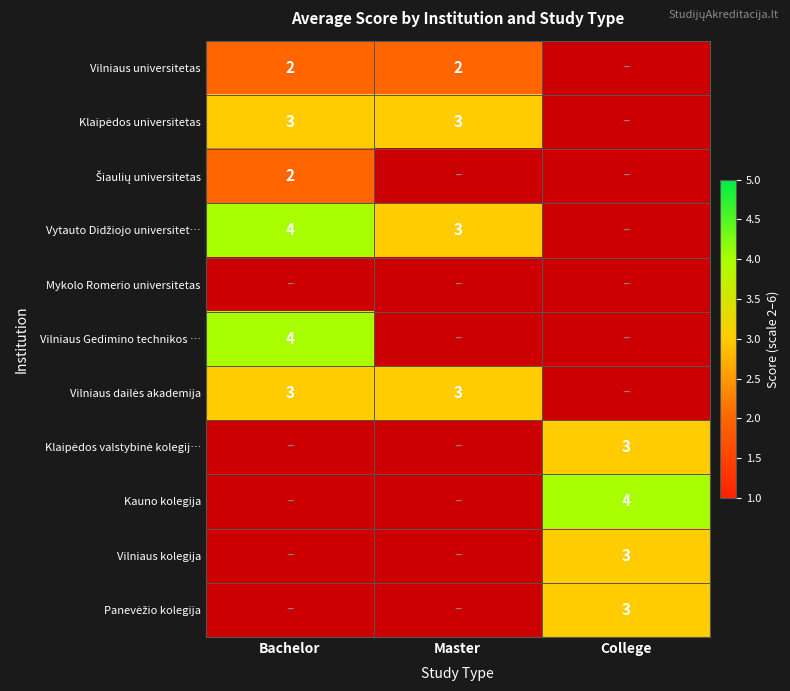

Is it true that Vilniaus universitetas equals 2 at Bachelor?

True